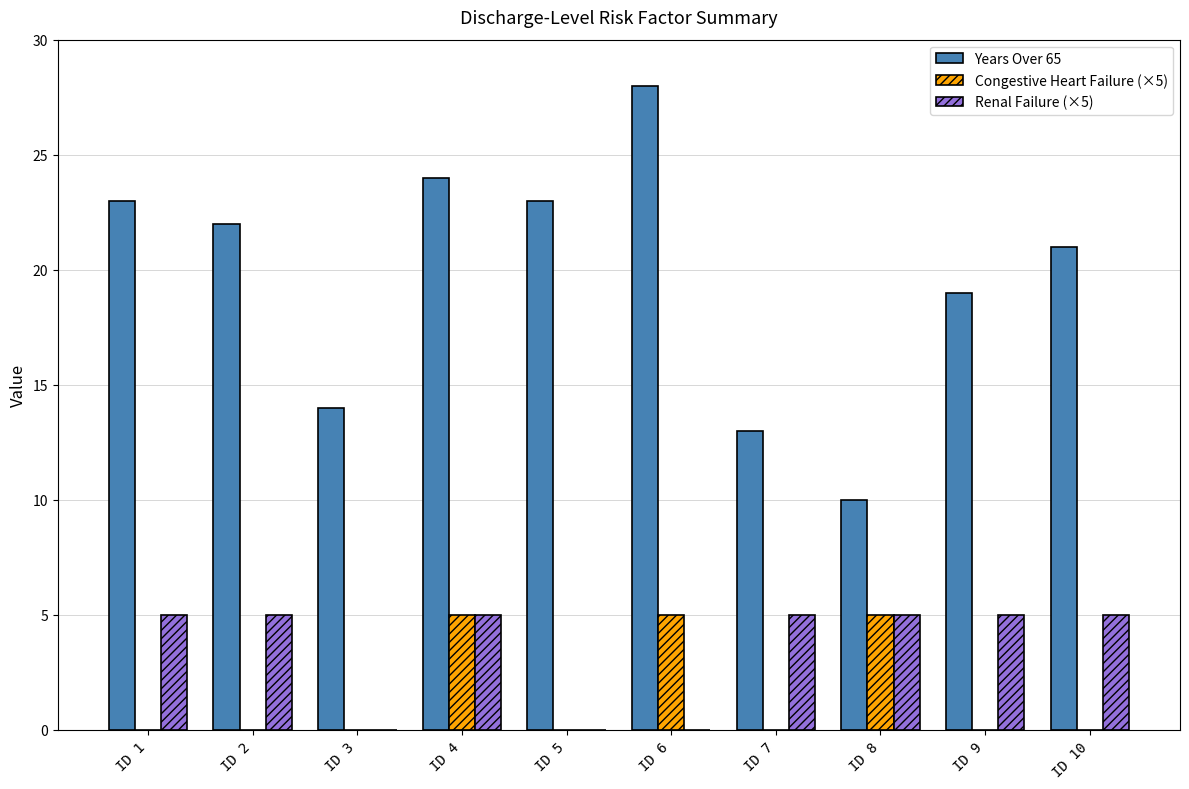

At which category is the sum across all series the highest?

ID 4